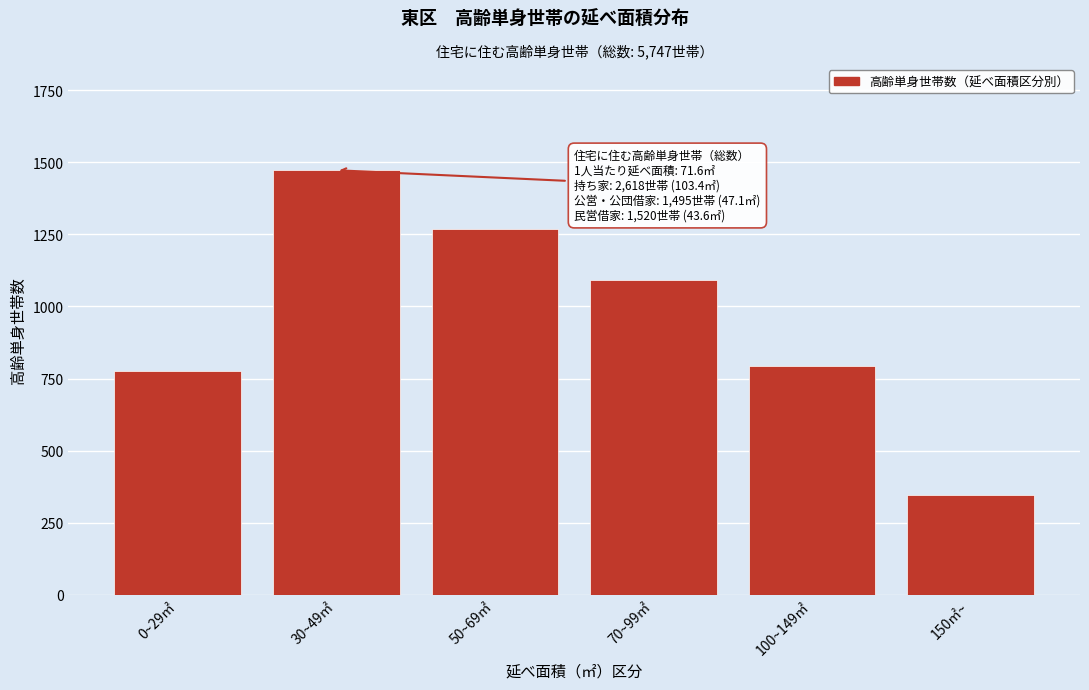

Reading left to right, transcribe all the data shown in this chart.

0~29㎡=777	30~49㎡=1473	50~69㎡=1268	70~99㎡=1093	100~149㎡=792	150㎡~=344